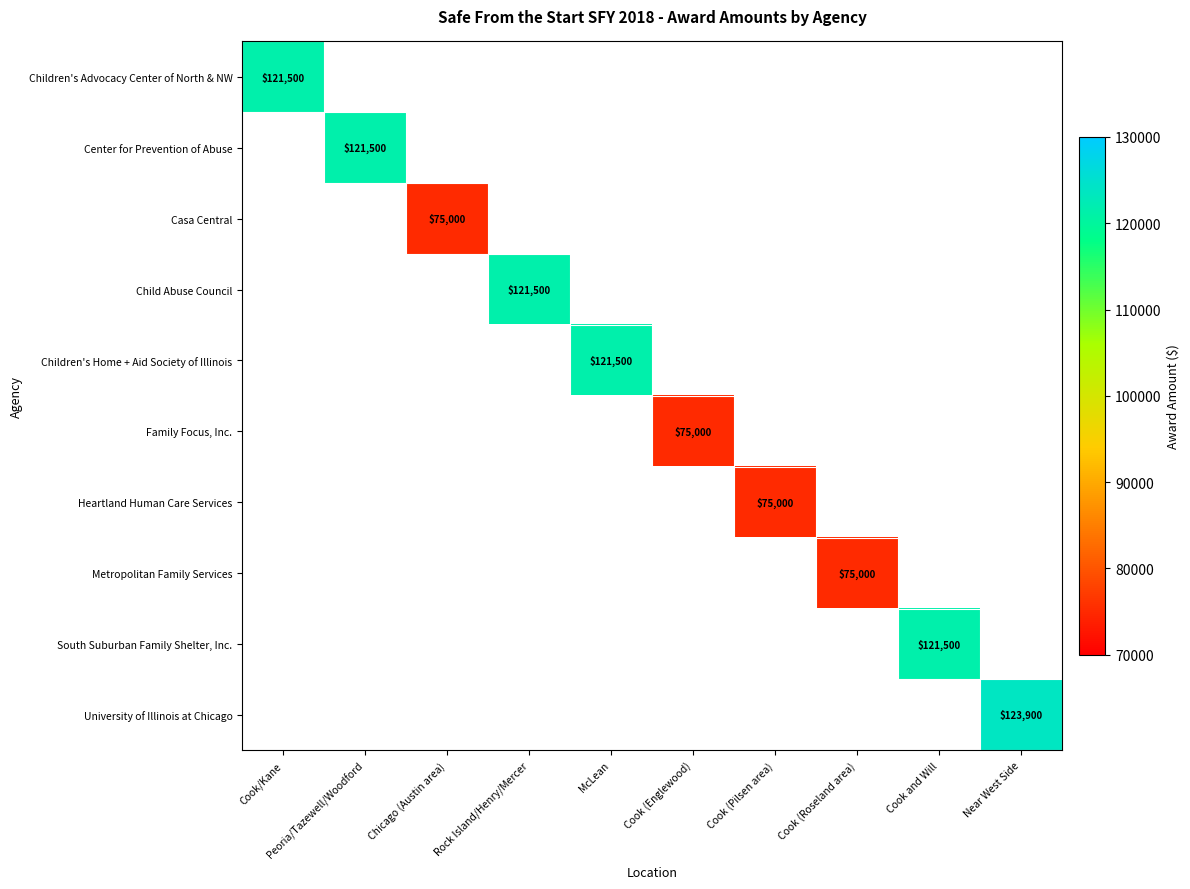

Is it true that Family Focus, Inc. equals 75000 at Cook (Englewood)?

True